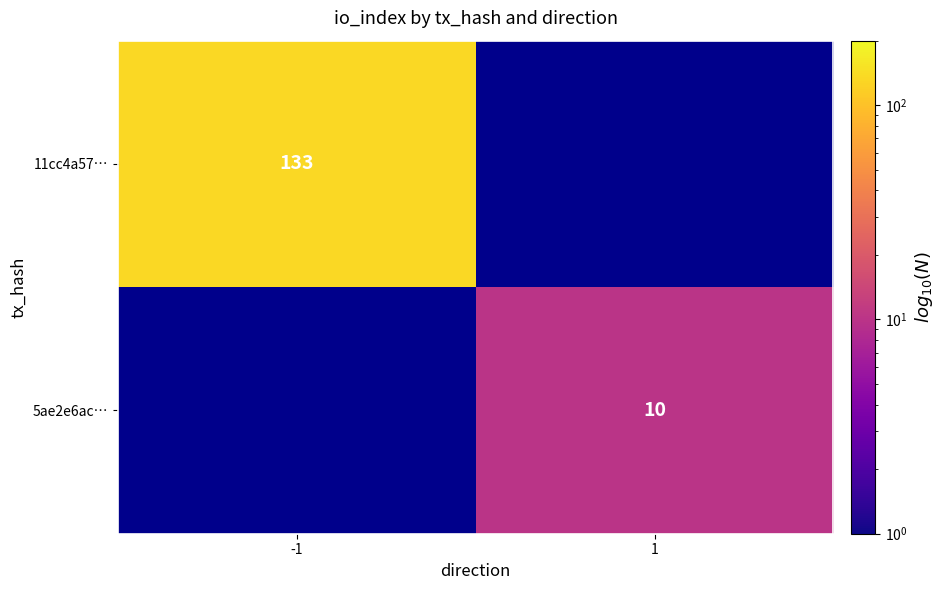

The 5ae2e6ac… series shows 10 at 1. True or false?

True